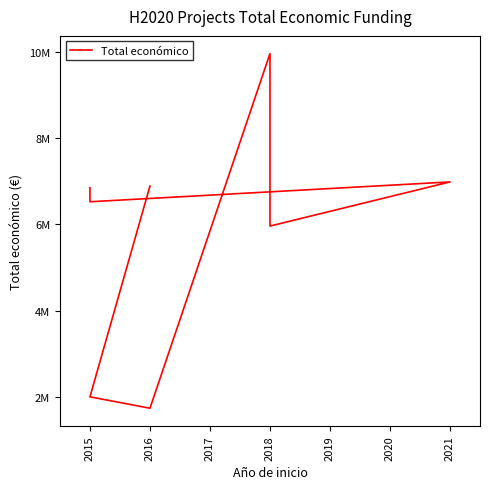

Is it true that the value at 2018 is 5962019?

True